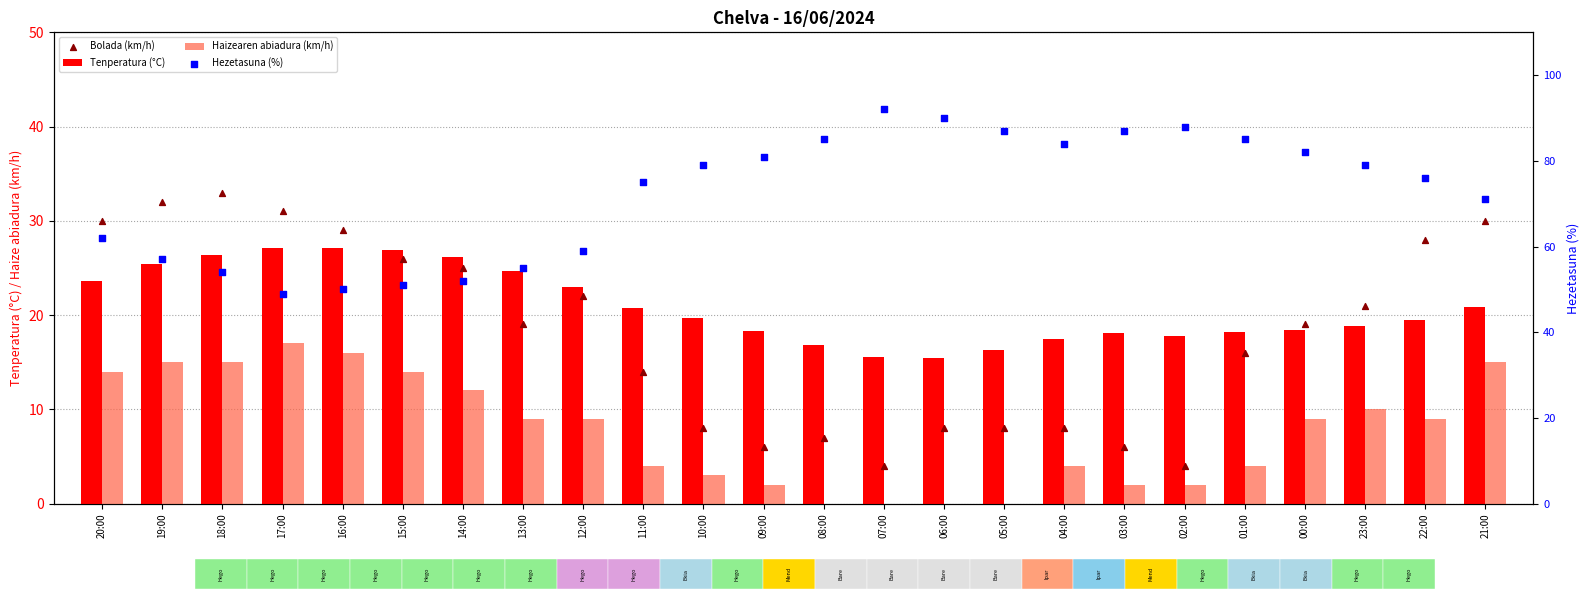

What is the total value across all series at 15:00?

117.9